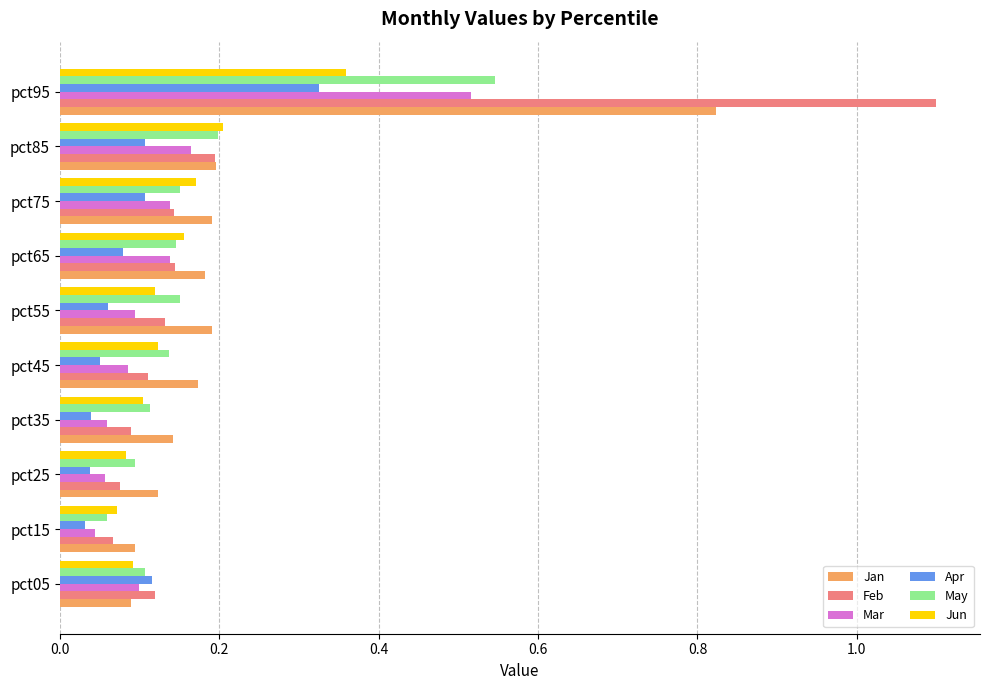

At which label is Jun closest to 0?

pct15